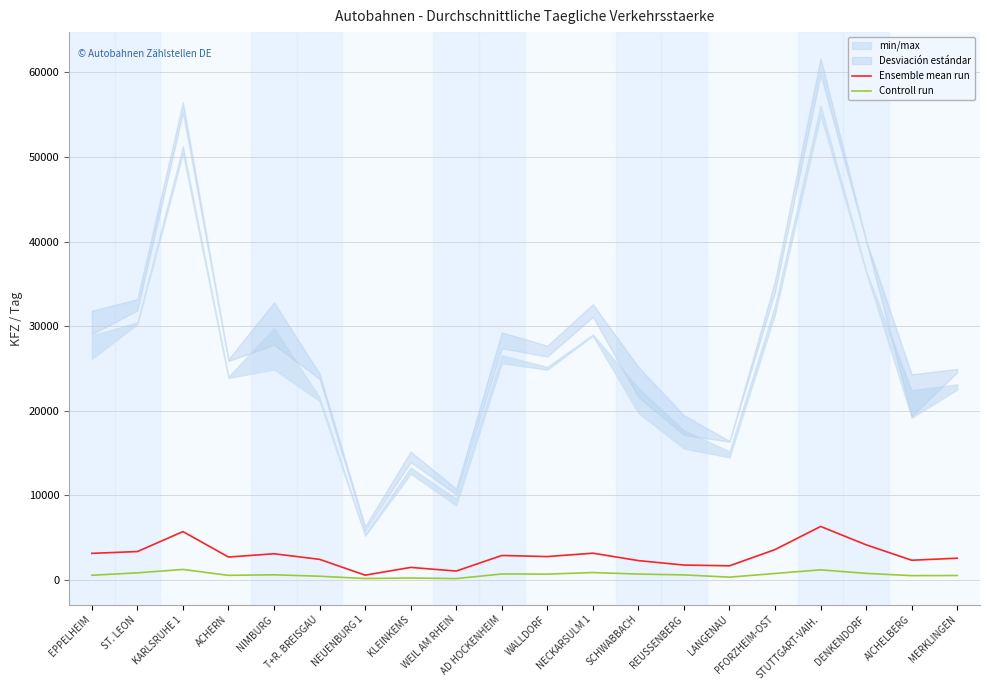

What is the value of the Ensemble mean run point at the 13th from the left?

2299